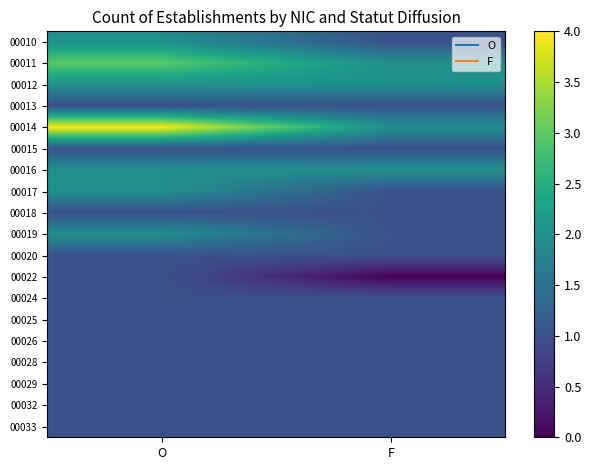

How many distinct data groups are displayed?

19